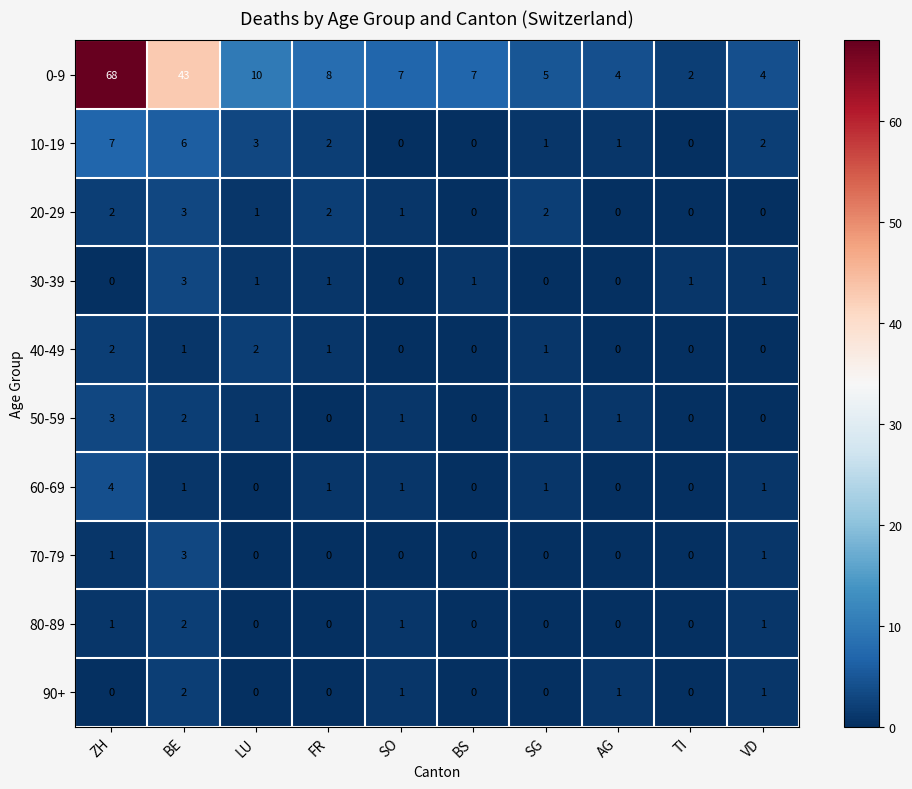

Which series has the largest range (max minus min)?

0-9